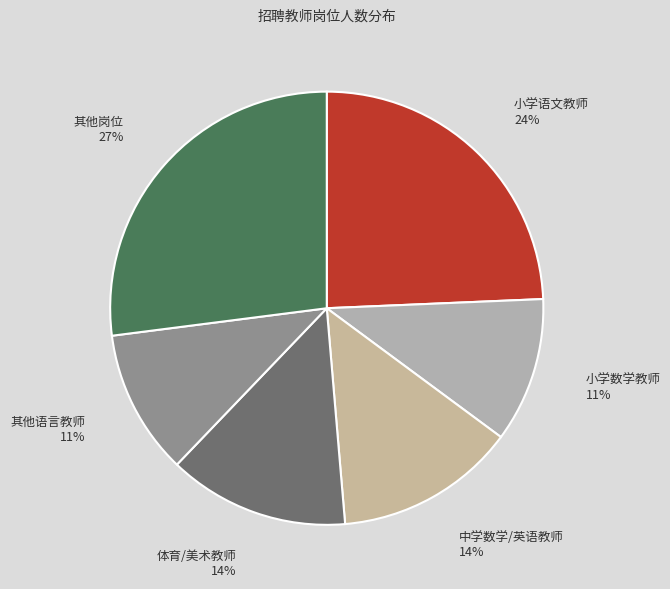

Do 体育/美术教师 and 中学数学/英语教师 together represent more than half of the pie?

No